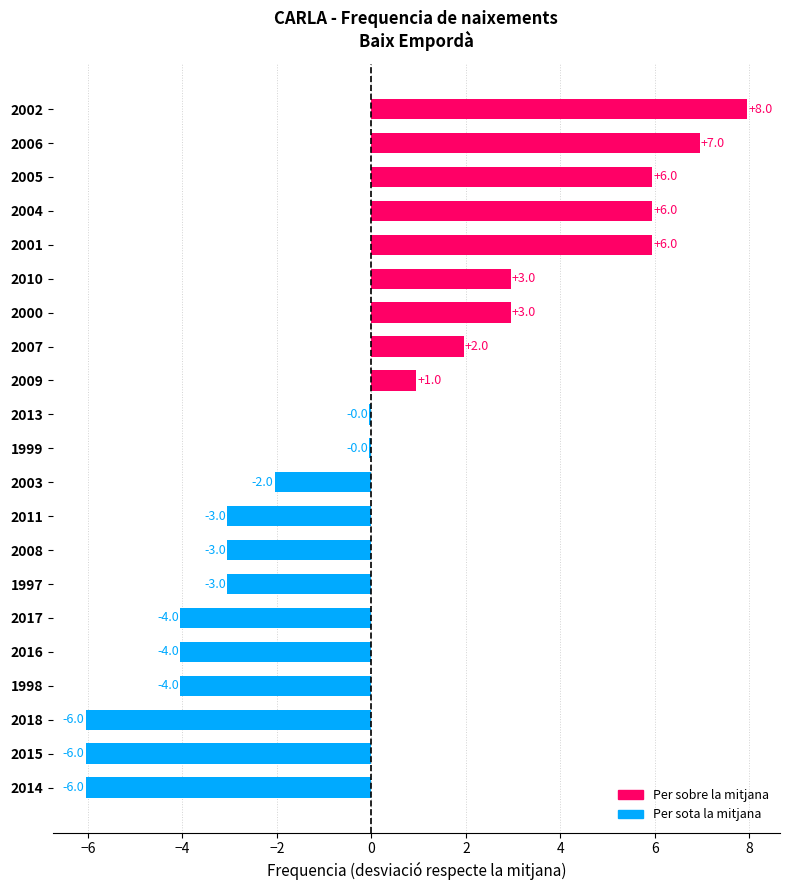

Between 1997 and 2013, which is larger?

2013